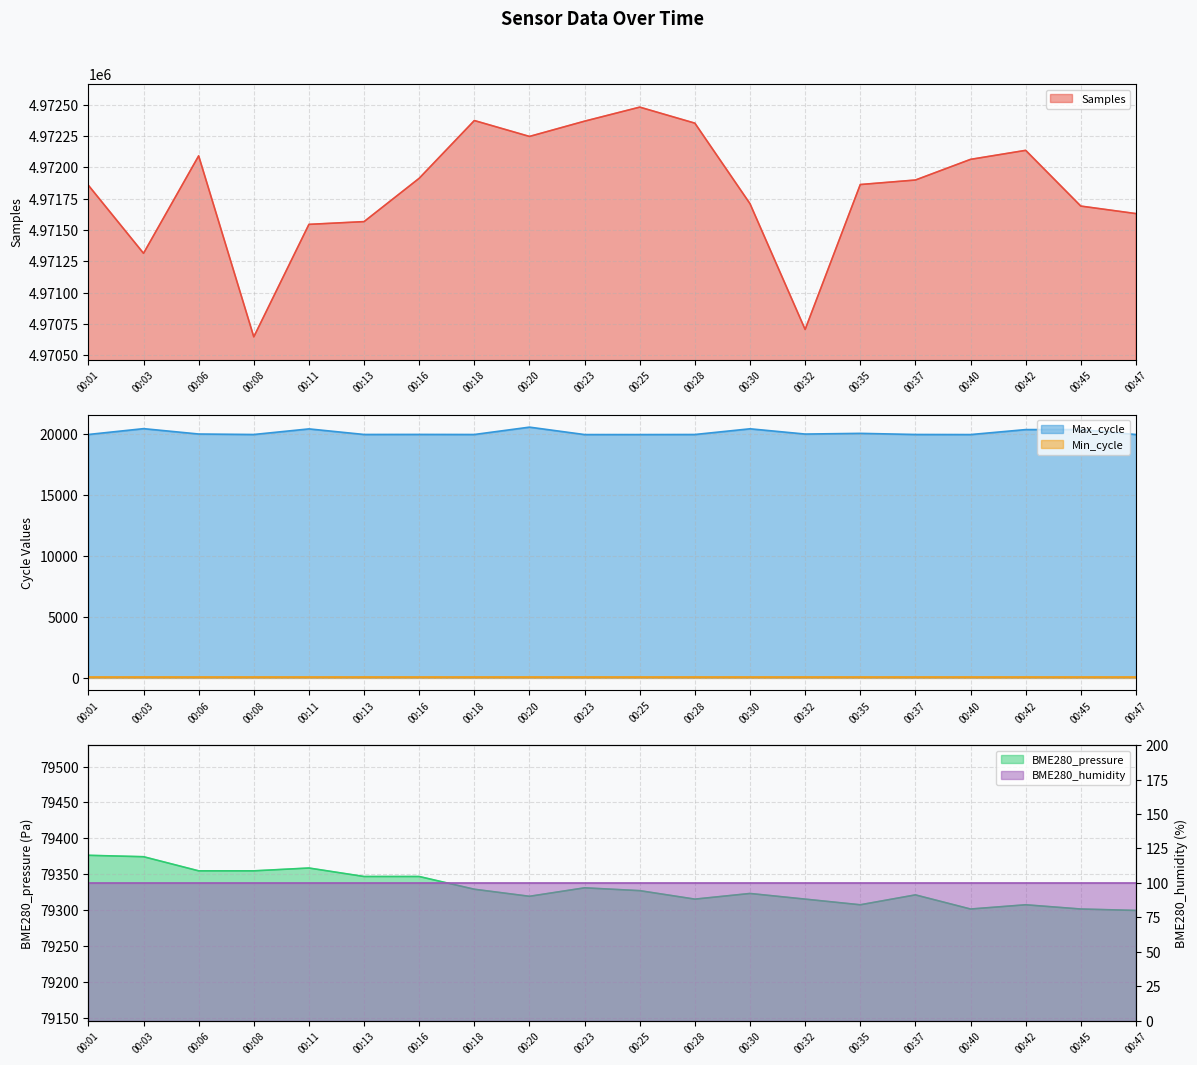

At which label does Samples reach its peak?

00:25